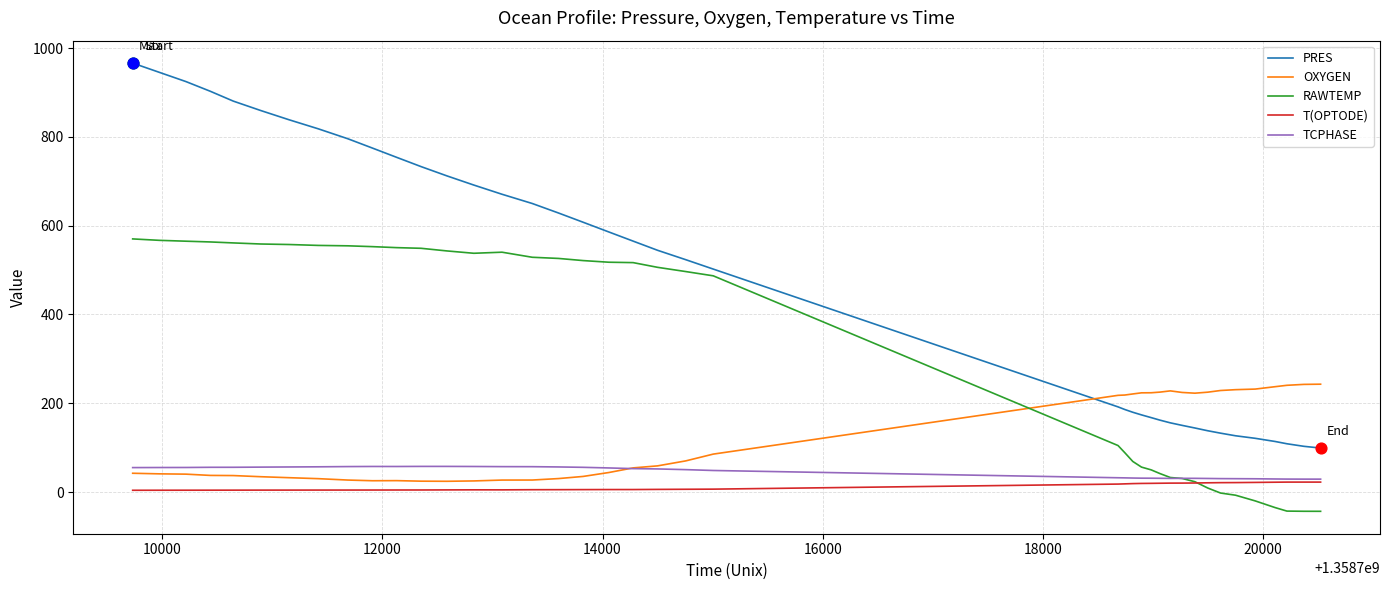

Which series has the largest total across all categories?

PRES